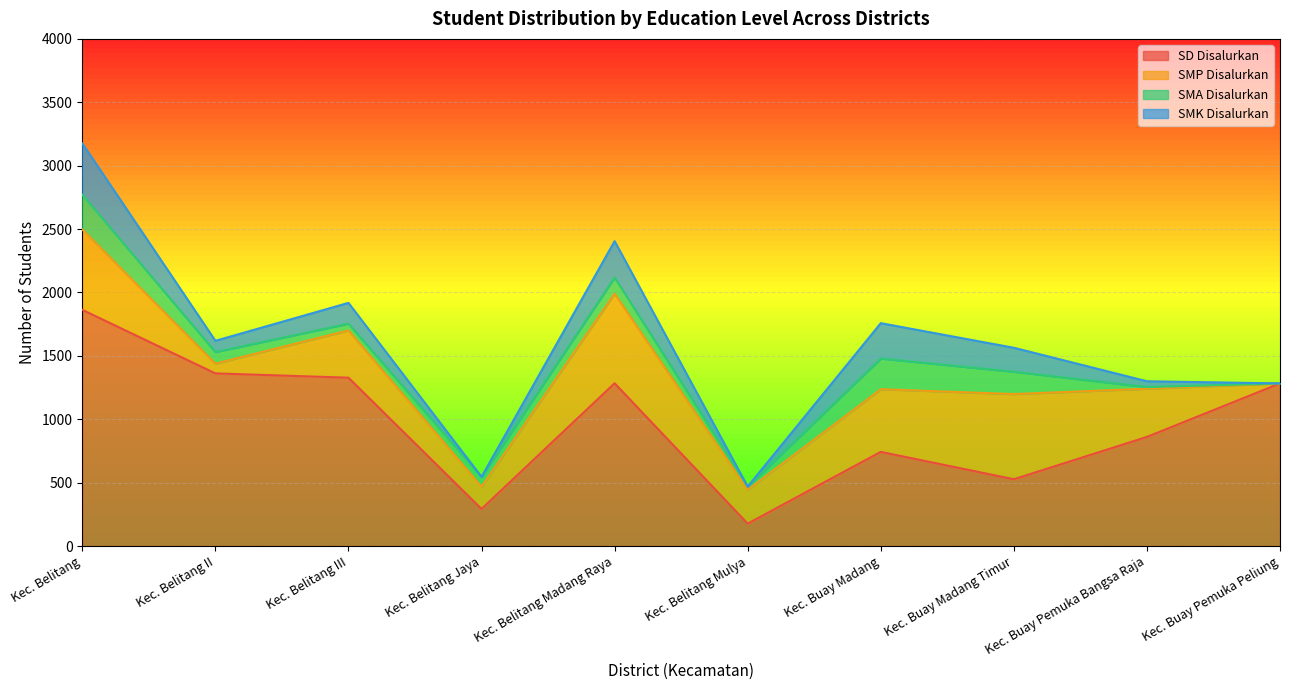

In SMK Disalurkan, how many points are higher than both neighbors (excluding endpoints)?

3